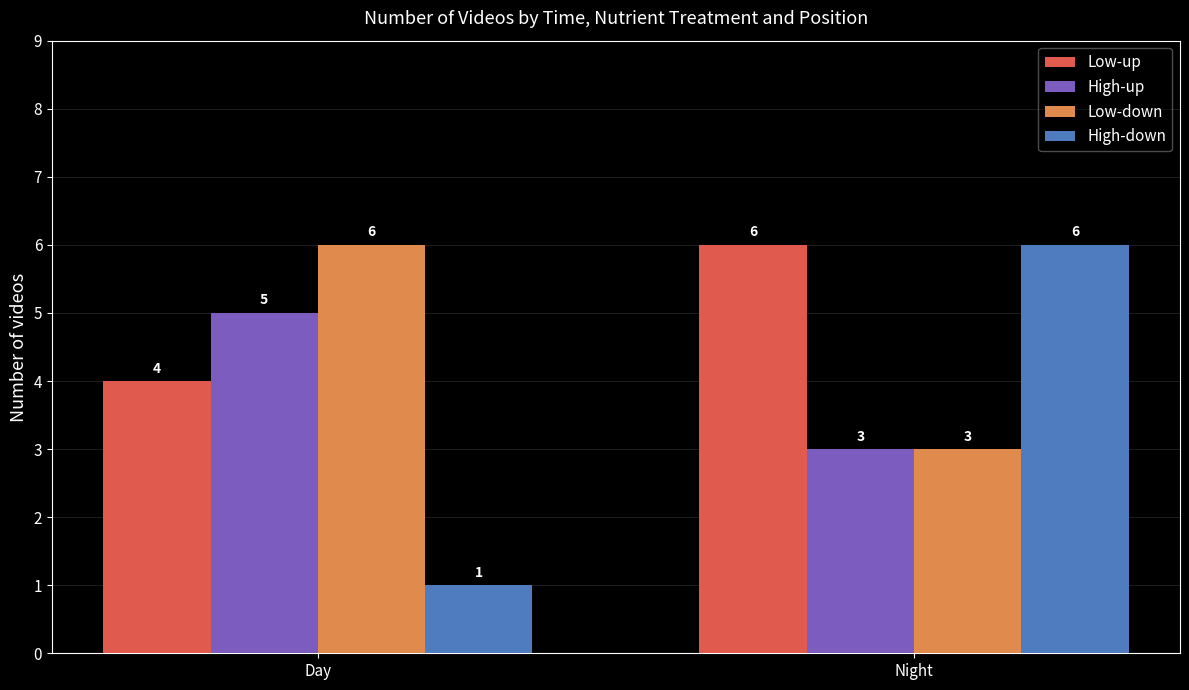

What is the difference between the highest and lowest values at Day?

5